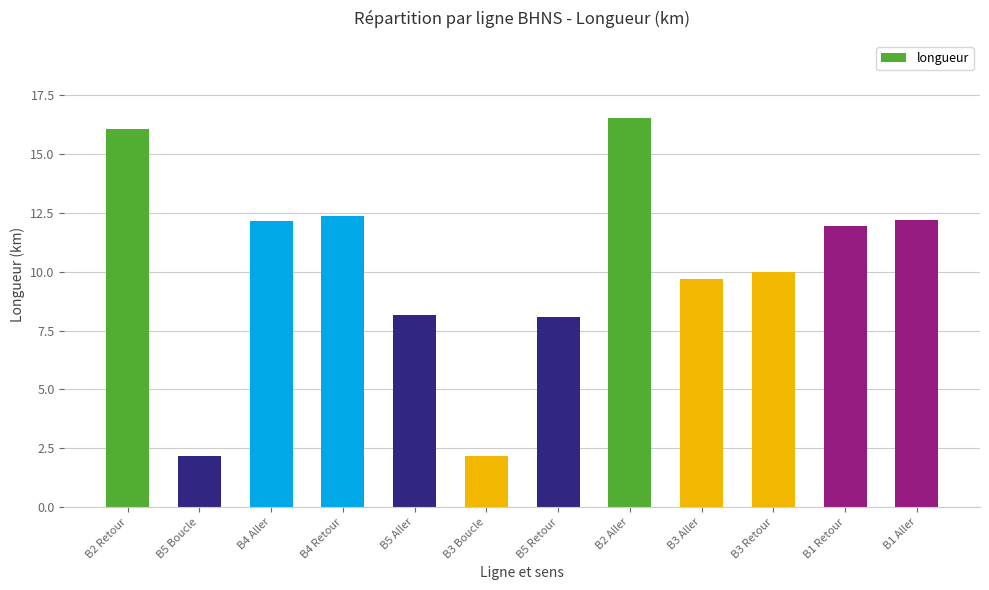

At which category does the chart reach its peak across all series?

B2 Aller